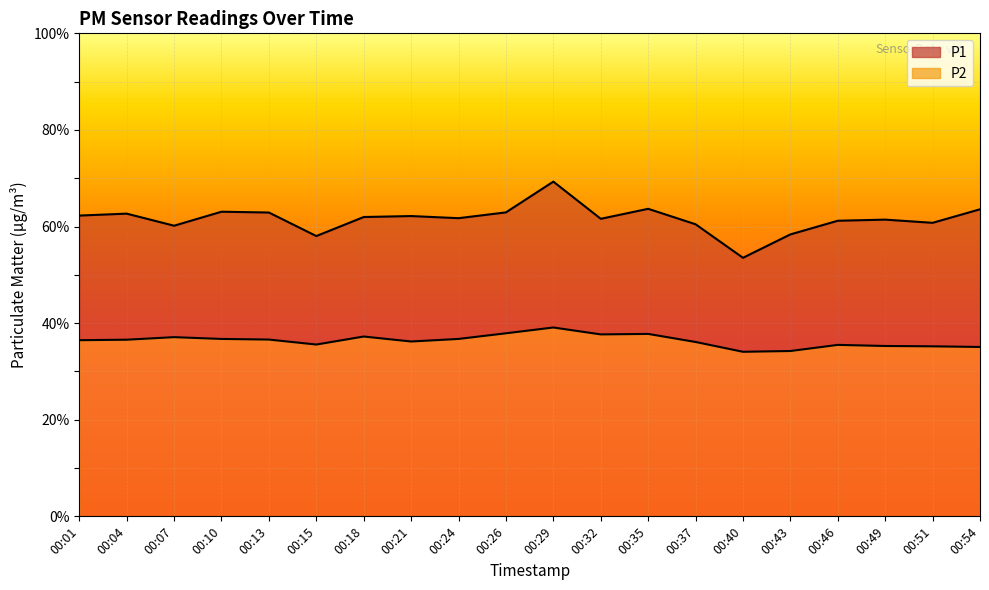

What is the difference between the P1 values at 00:04 and 00:10?

0.4